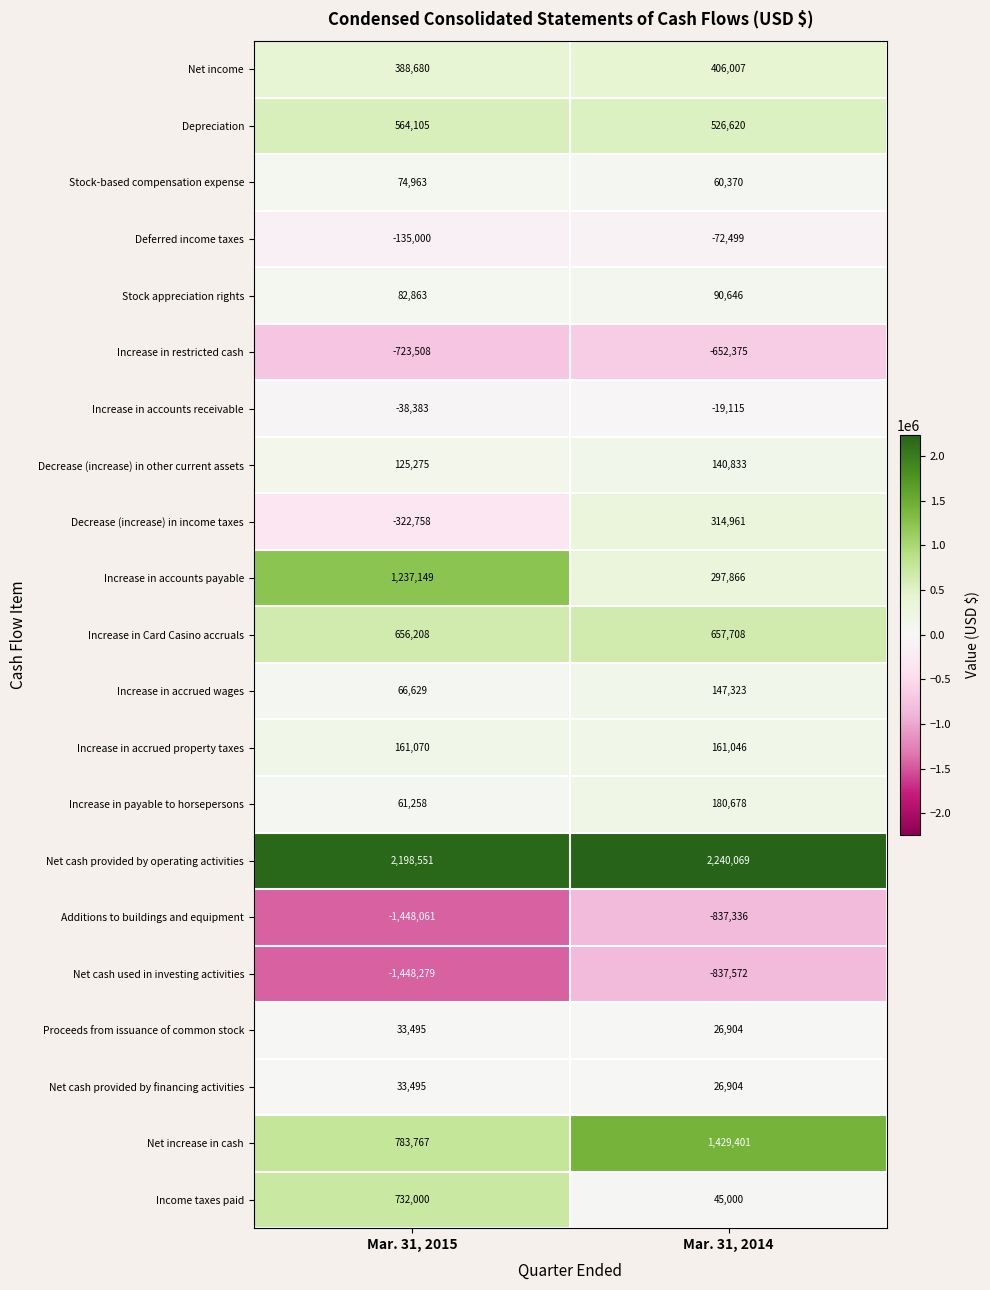

What is the difference between the maximum and minimum values in the Depreciation series?

37485